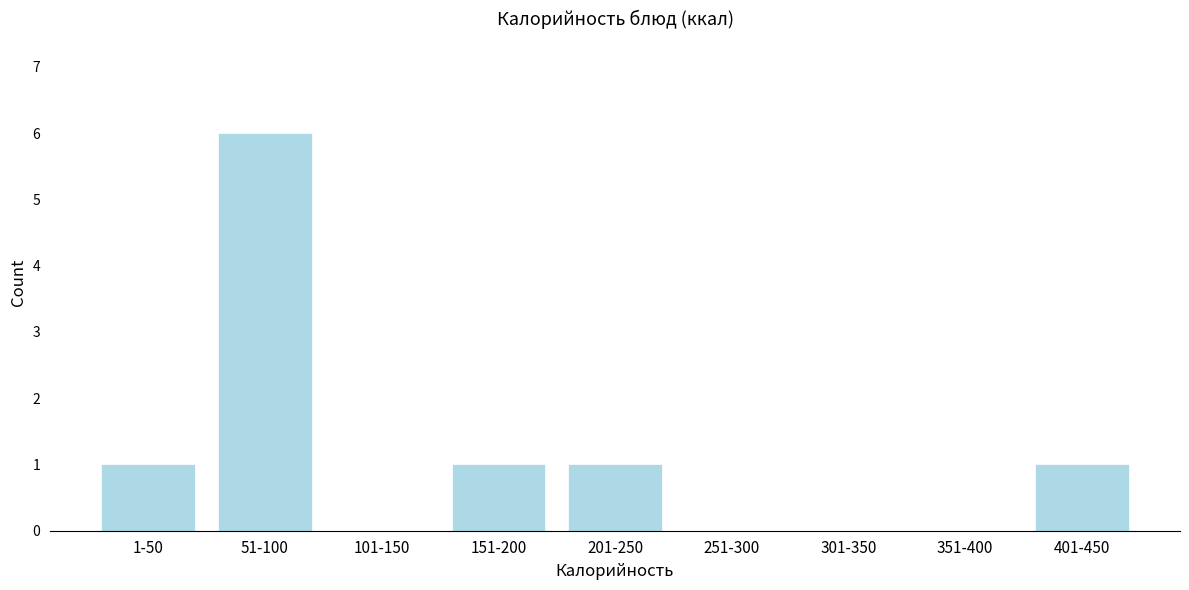

Reading right to left, transcribe all the data shown in this chart.

401-450=1	351-400=0	301-350=0	251-300=0	201-250=1	151-200=1	101-150=0	51-100=6	1-50=1